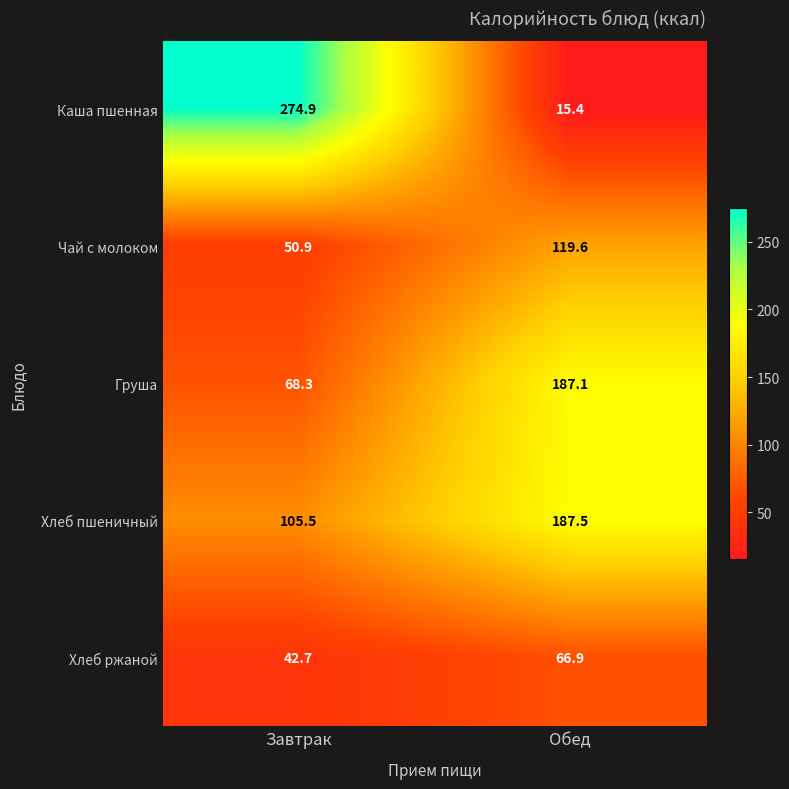

At which label is Хлеб ржаной closest to 54?

Завтрак